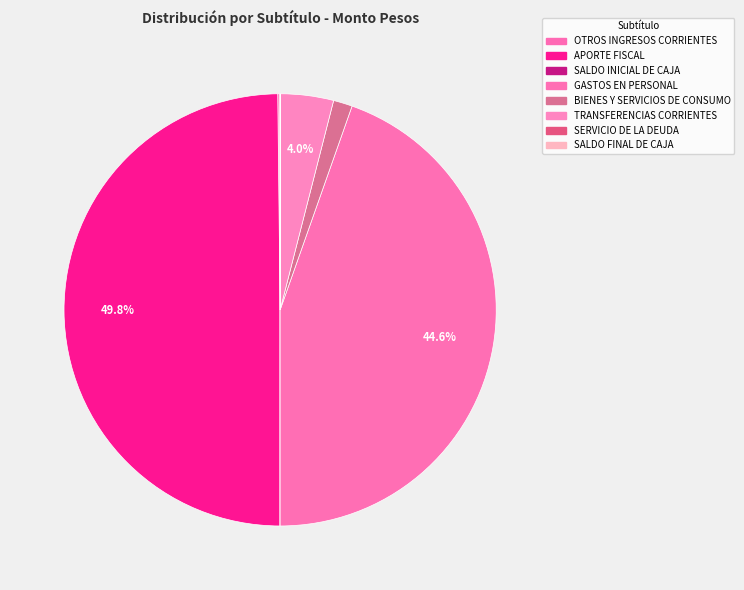

True or false: SALDO INICIAL DE CAJA accounts for 0% of the total.

True